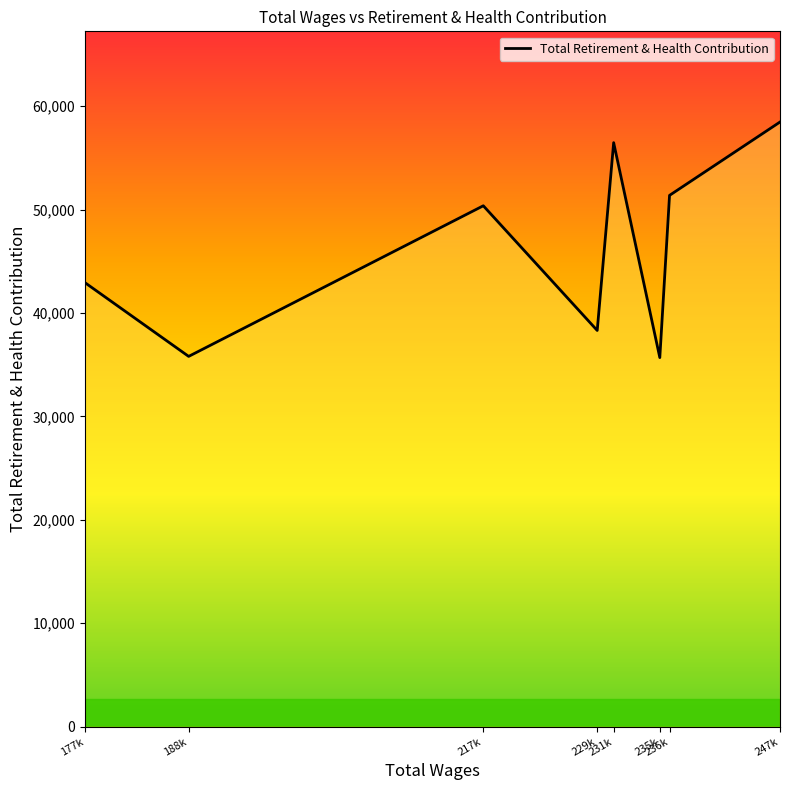

Which has a higher value, 177k or 229k?

177k